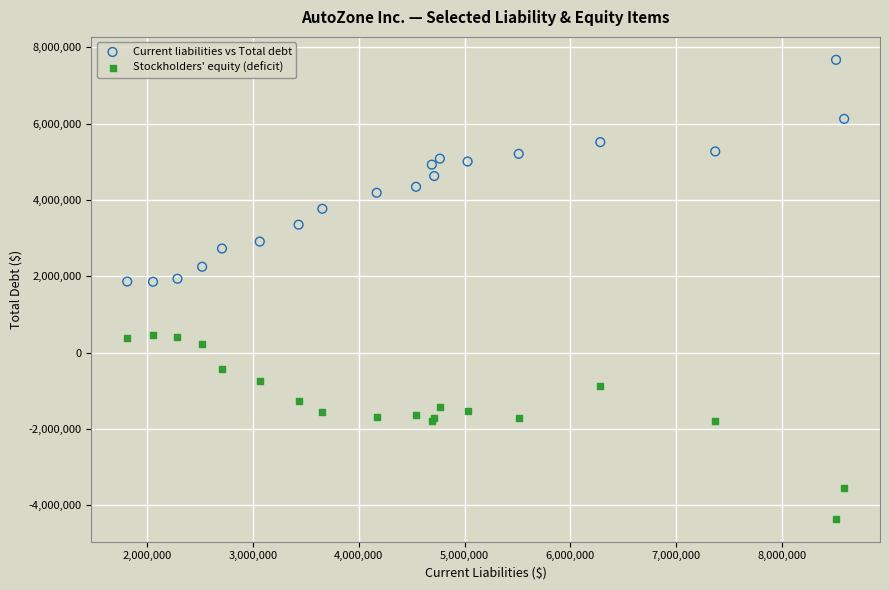

What are all the series names shown in the legend?

Current liabilities vs Total debt, Stockholders' equity (deficit)